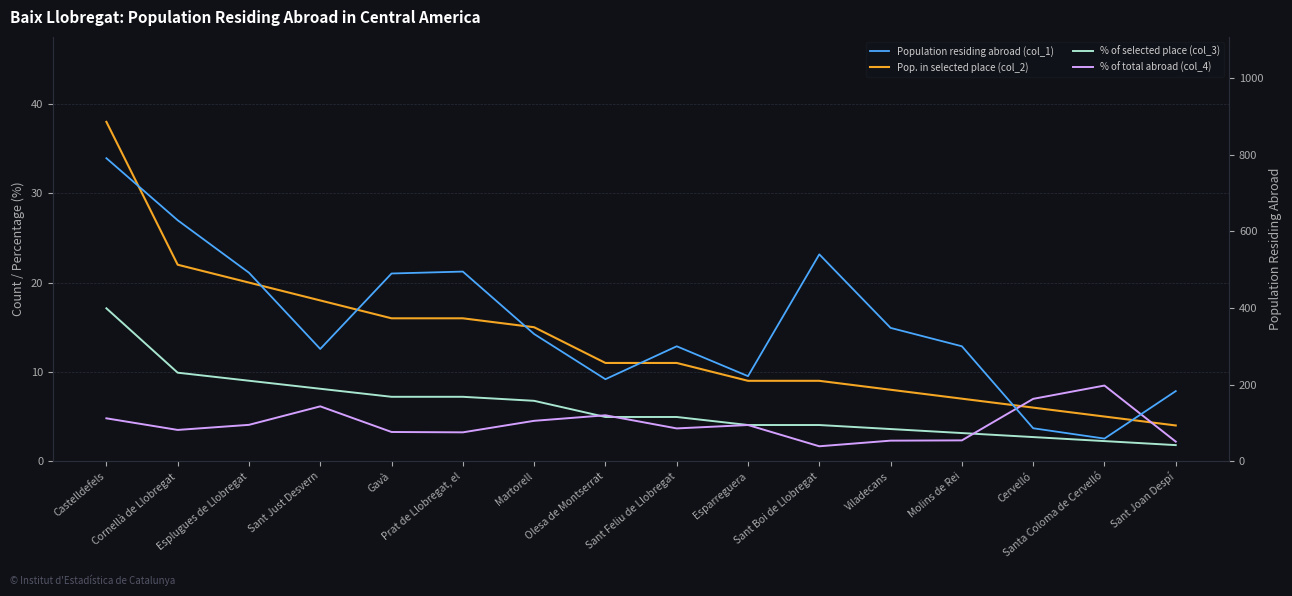

Read the Pop. in selected place (col_2) value at Esparreguera.

9.0